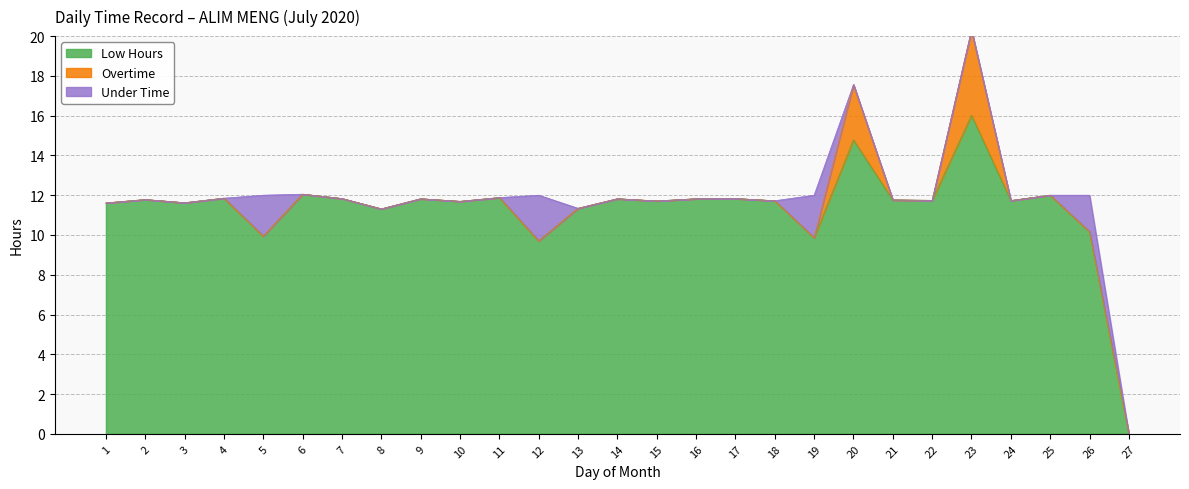

At which category is the sum across all series the highest?

23